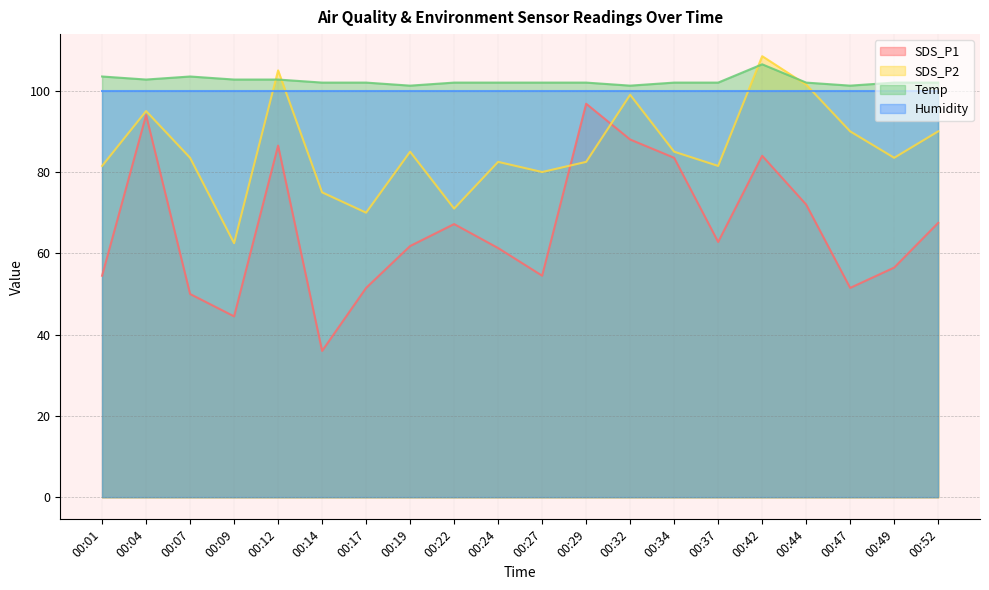

At which category does the chart reach its peak across all series?

00:42